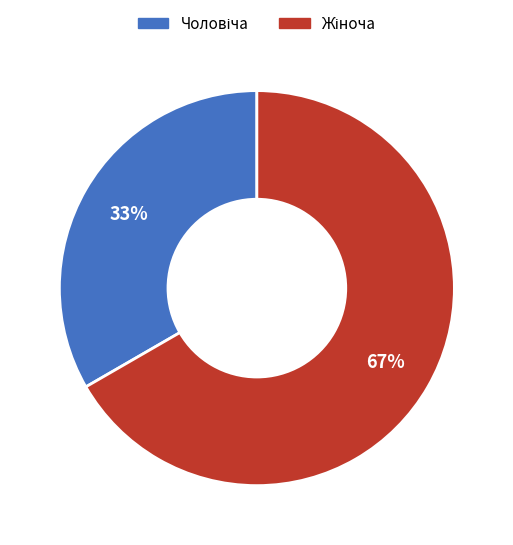

Does any single category account for the majority?

Yes